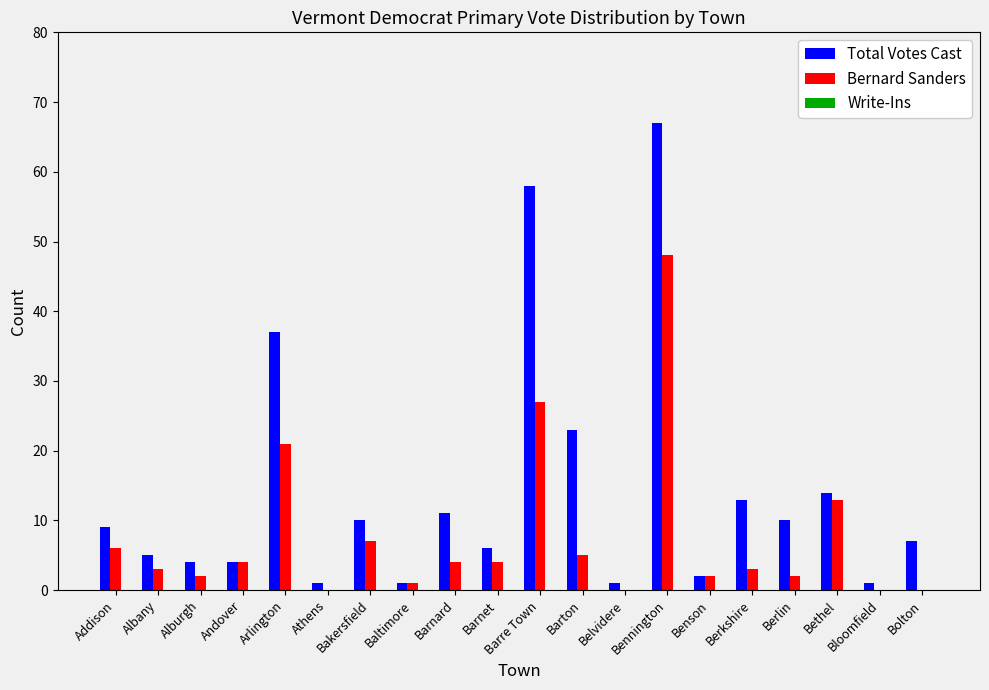

What is the difference between the Bernard Sanders values at Bloomfield and Bakersfield?

7